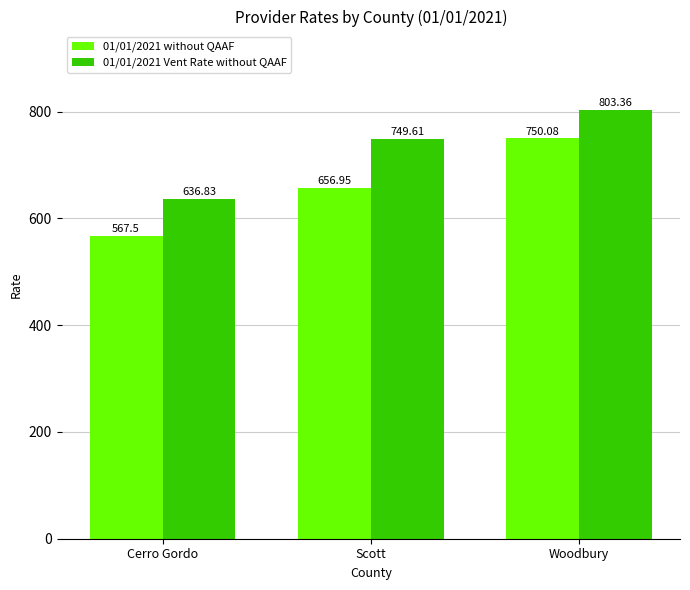

How many values in the 01/01/2021 without QAAF series exceed 656?

2